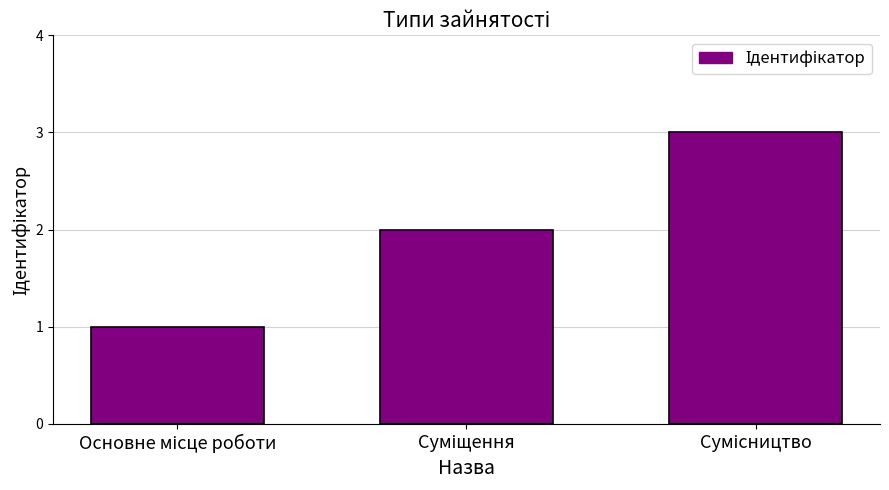

What is the greatest value displayed?

3